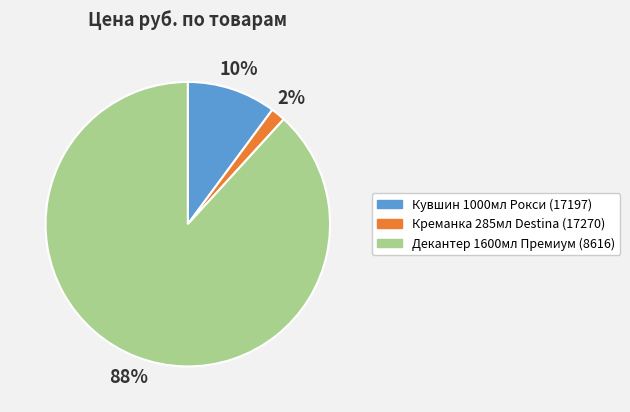

Is the sum of Кувшин 1000мл Рокси (17197) and Креманка 285мл Destina (17270) greater than half?

No